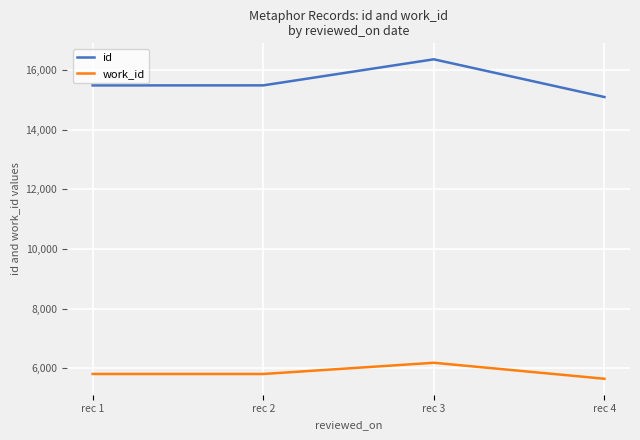

What is the approximate value of id at rec 1, to the nearest 50?

15500